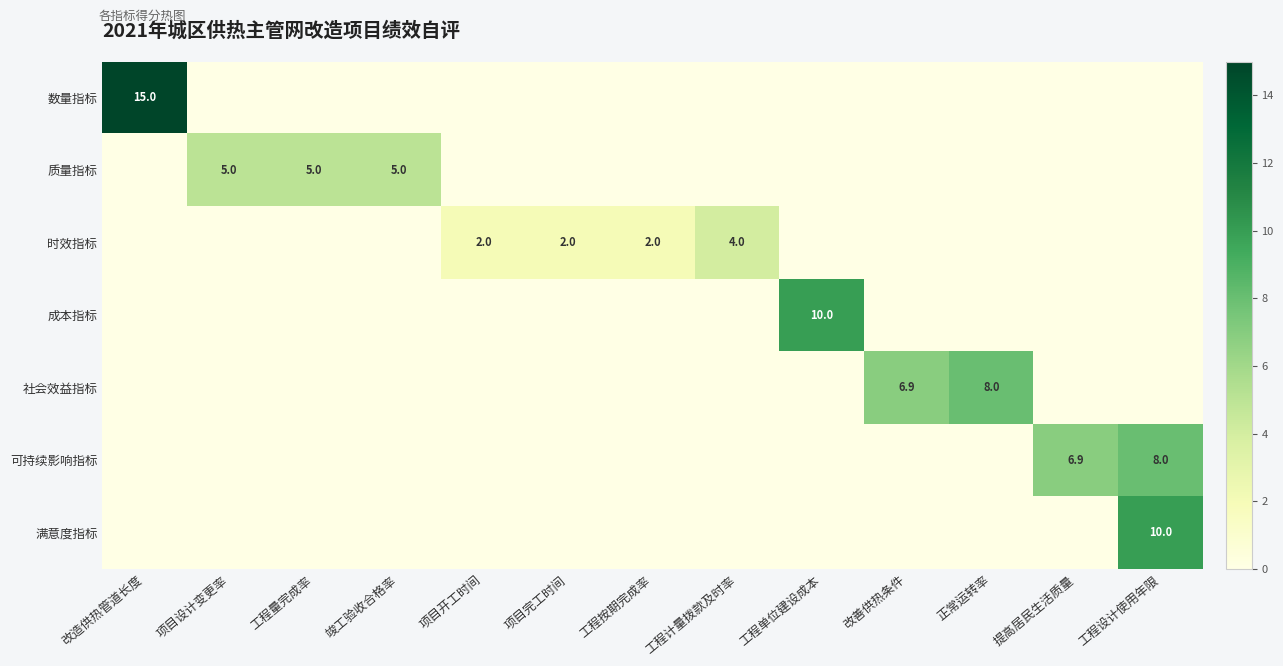

Which series has the widest spread of values?

数量指标